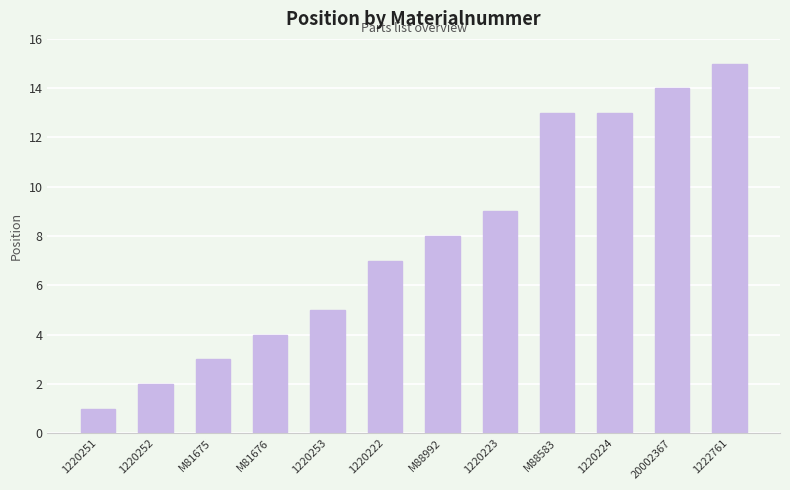

Reading right to left, list all the values displayed in this chart.

15	14	13	13	9	8	7	5	4	3	2	1